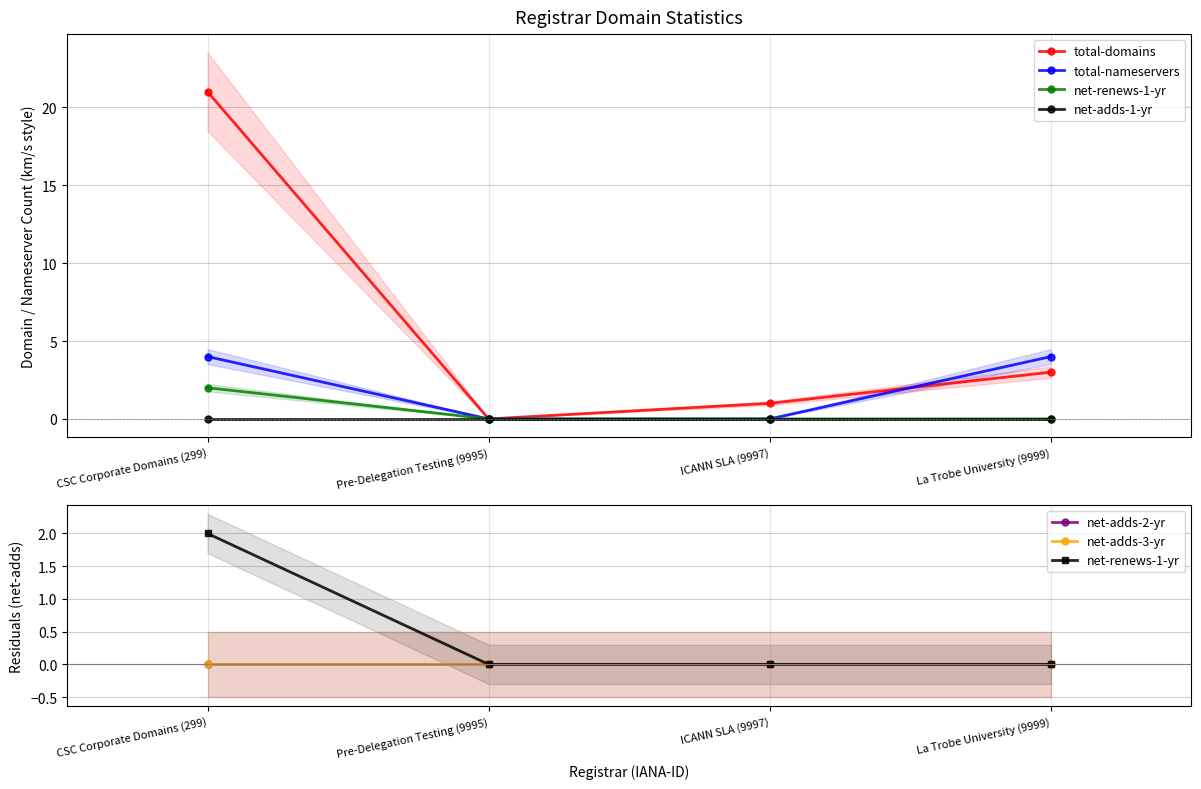

What position from the right is La Trobe University (9999)?

1